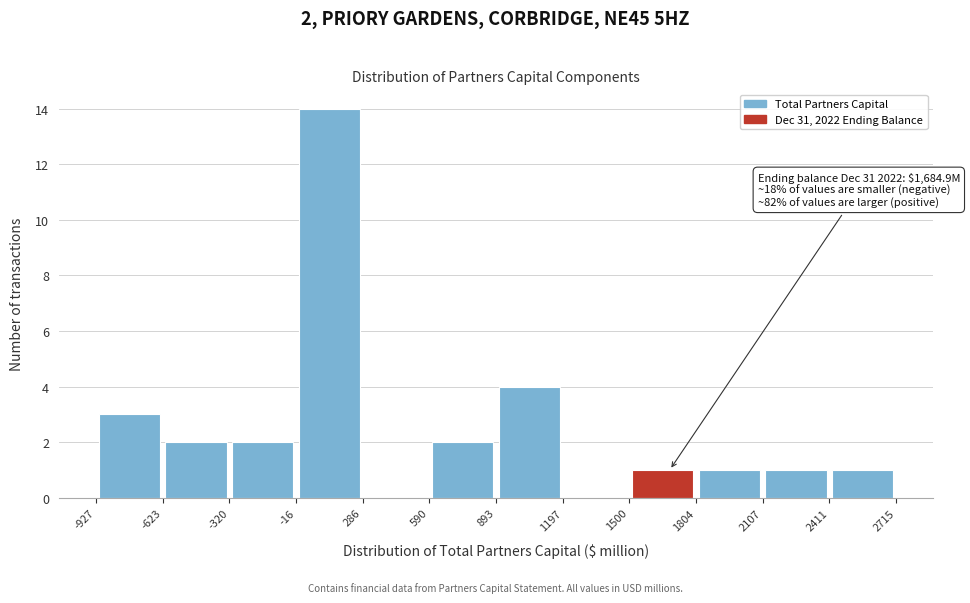

Which range on the x-axis has the tallest bar?

-16 to 286